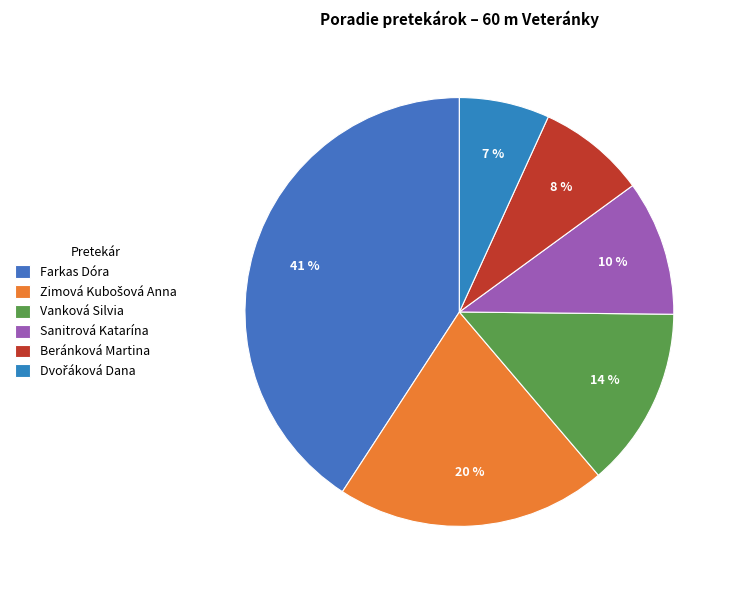

To the nearest percent, what portion does Beránková Martina represent?

8%